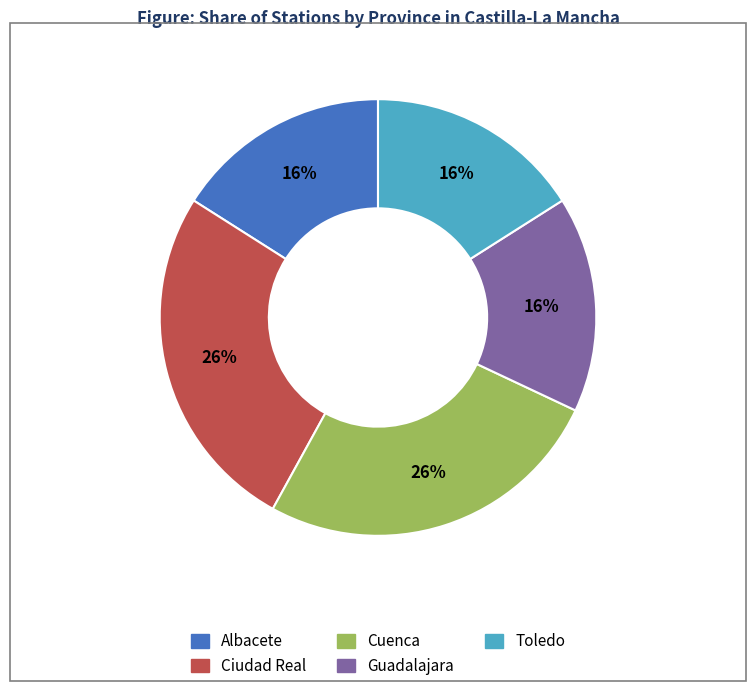

Is there any slice that represents more than half of the pie?

No